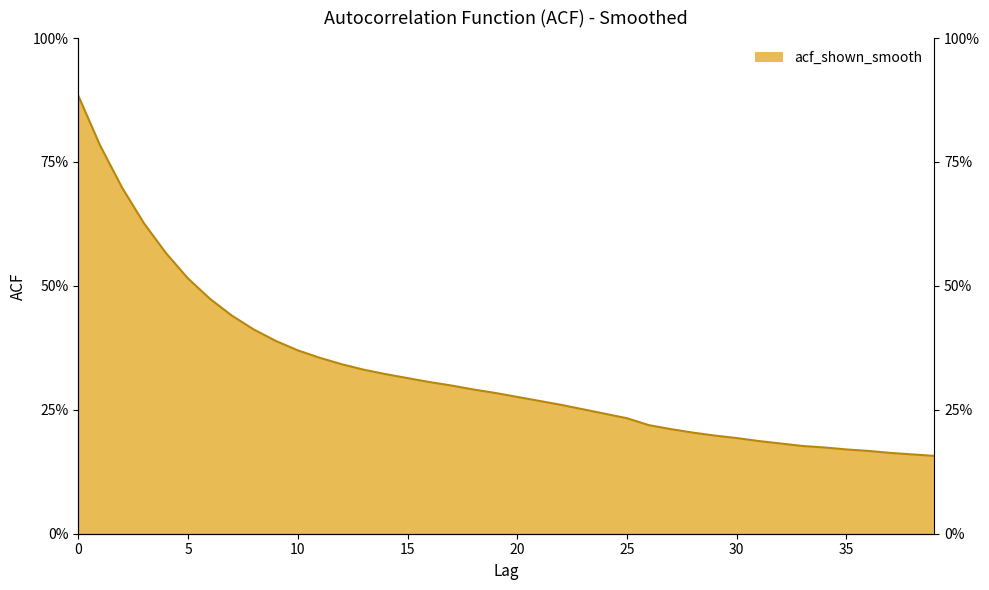

True or false: the data shows 0.1 at 38.

False